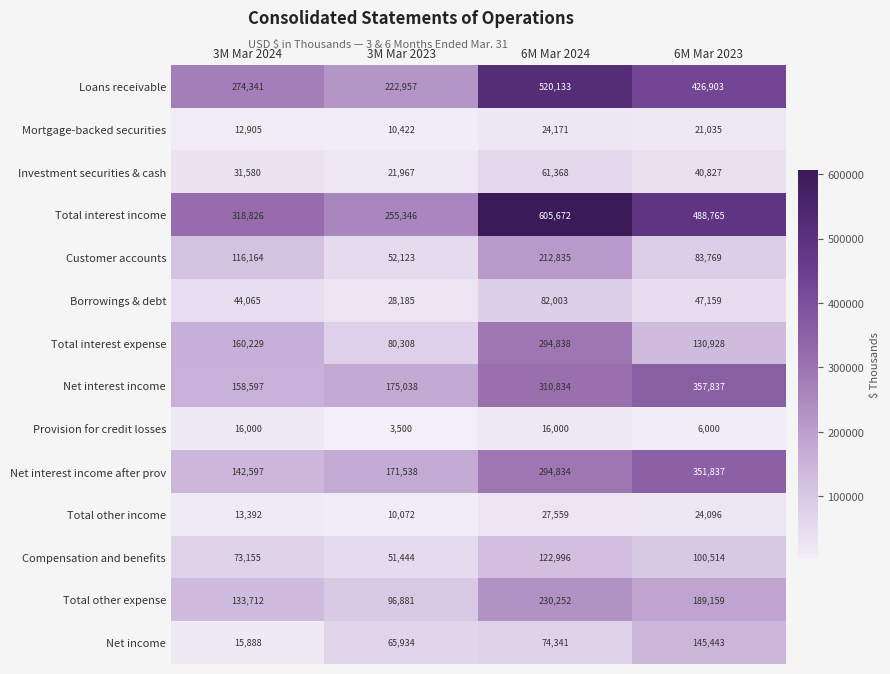

What is the average value of the Investment securities & cash series?

38936